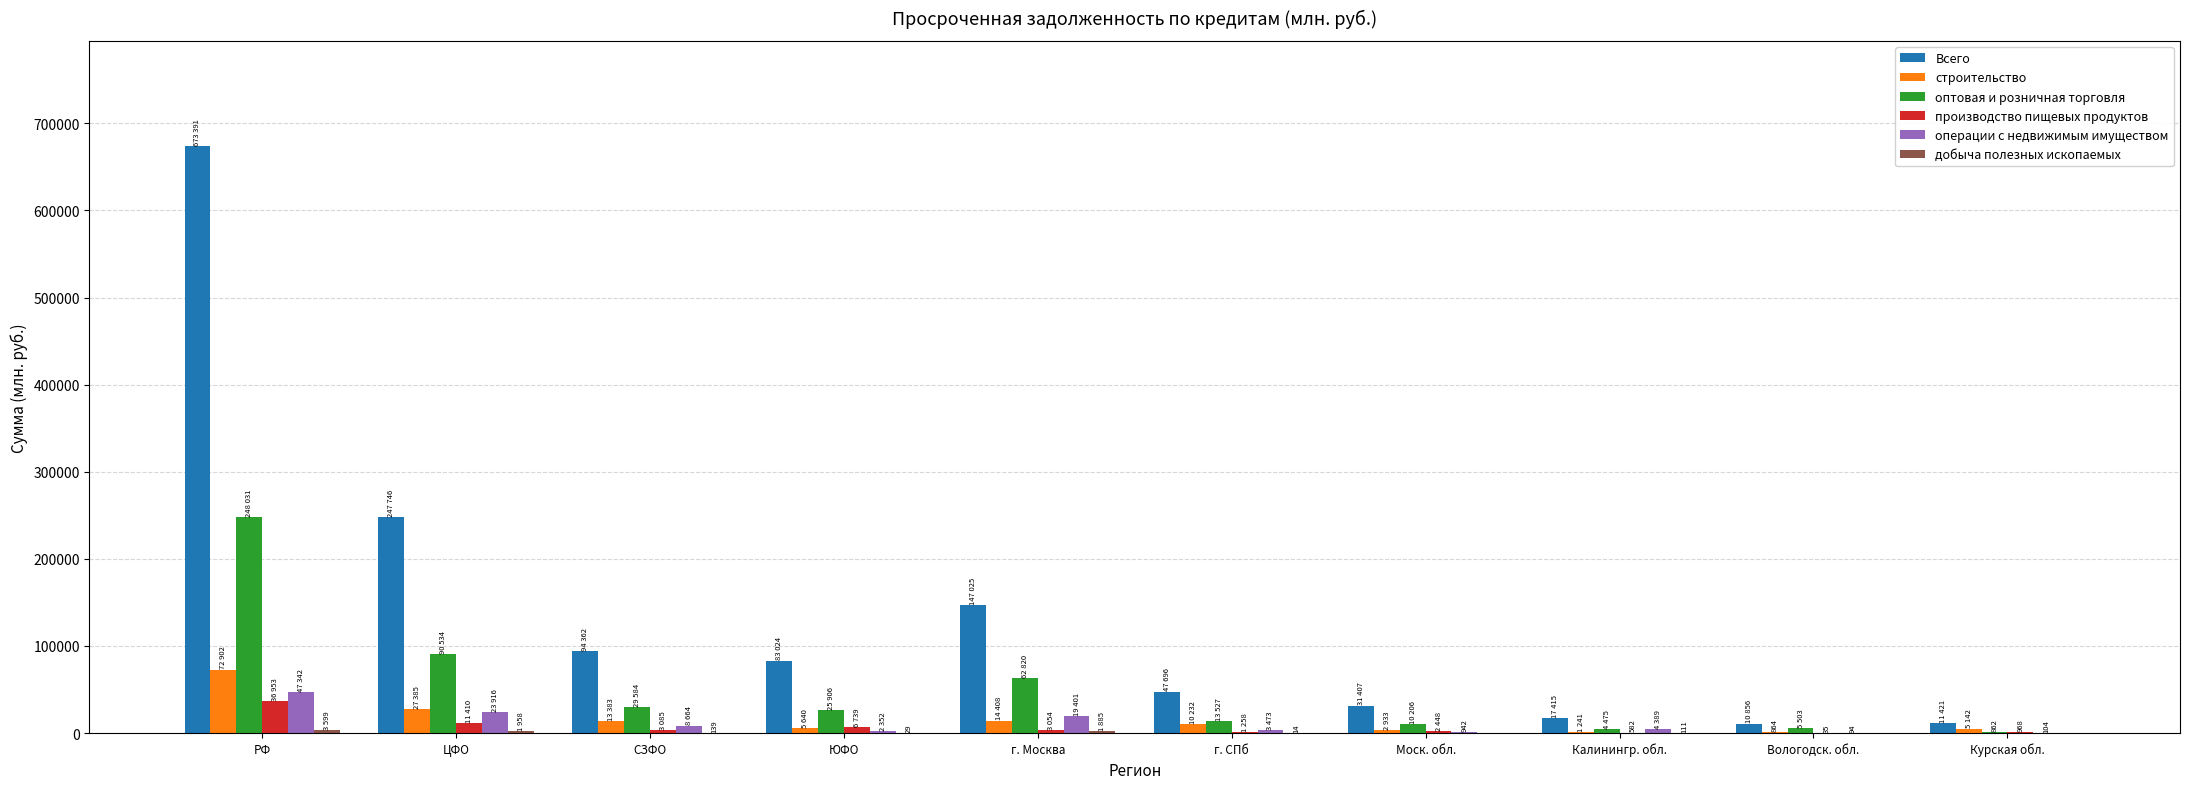

Does the chart contain stacked bars?

No